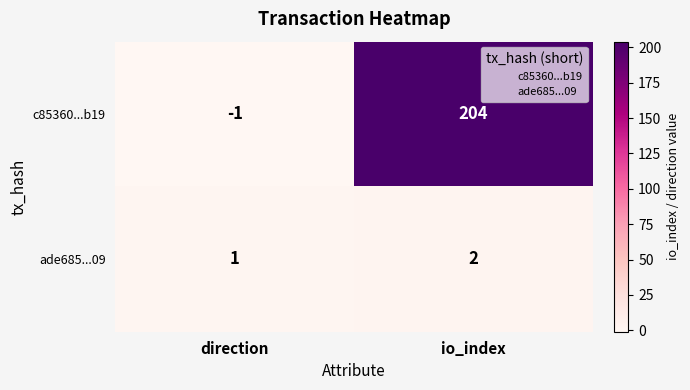

What is the total value across all series at io_index?

206